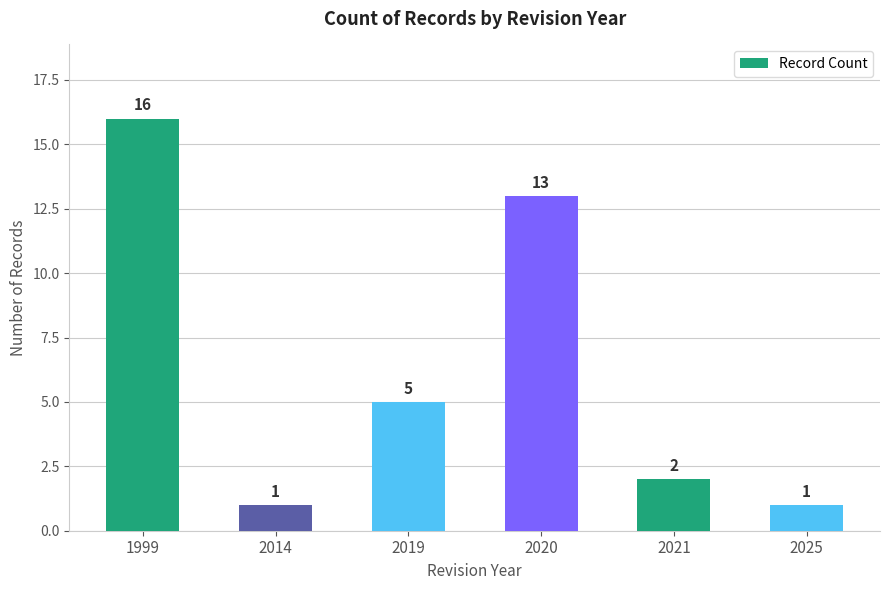

What is the value of the 3rd bar from the left?

5